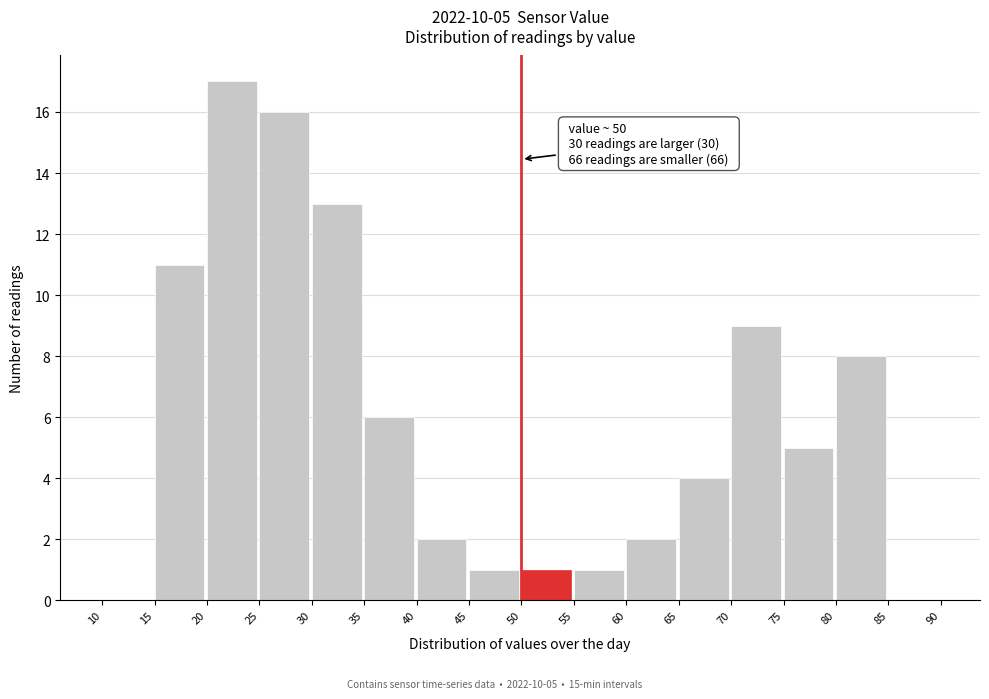

Which range on the x-axis has the tallest bar?

20 to 25